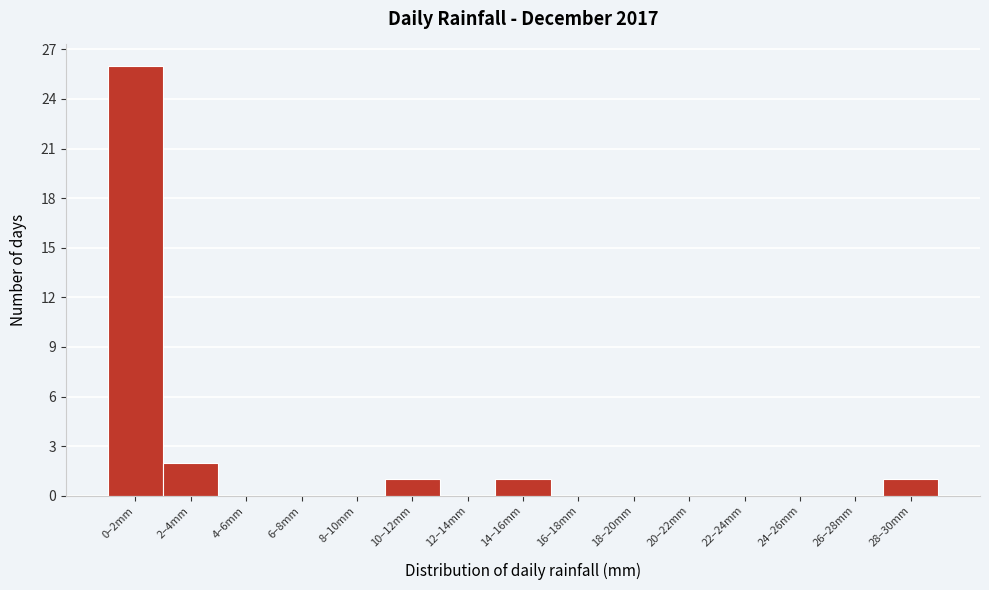

Reading right to left, list all the values displayed in this chart.

28–30mm=1	26–28mm=0	24–26mm=0	22–24mm=0	20–22mm=0	18–20mm=0	16–18mm=0	14–16mm=1	12–14mm=0	10–12mm=1	8–10mm=0	6–8mm=0	4–6mm=0	2–4mm=2	0–2mm=26